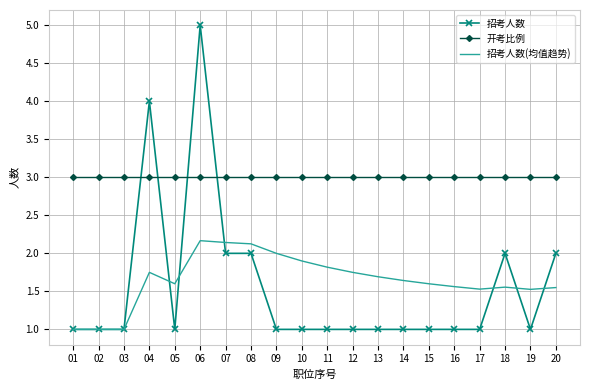

Rank the series at 17 from lowest to highest value.

招考人数, 招考人数(均值趋势), 开考比例